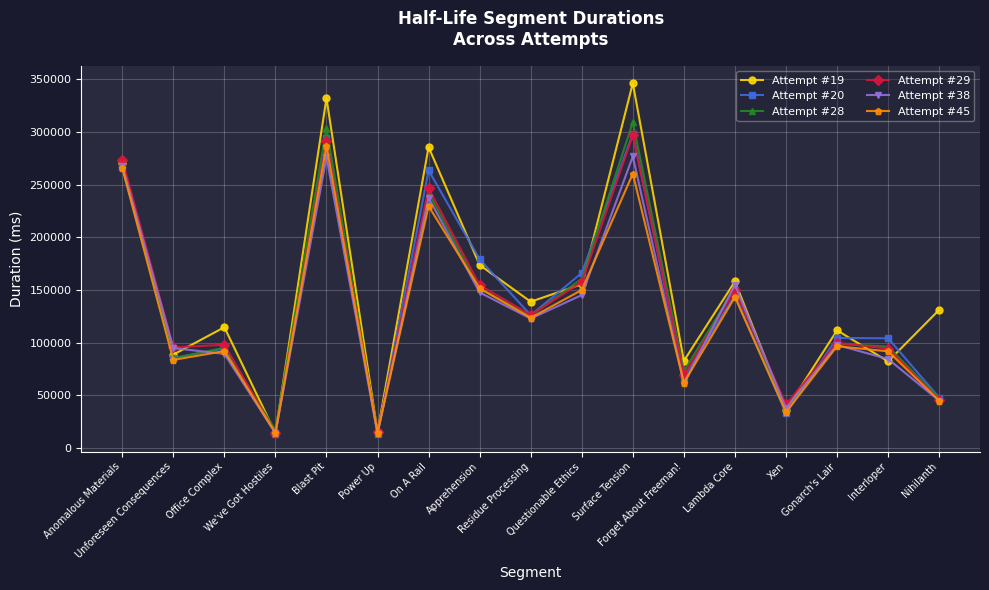

What is the value of the Attempt #45 point at the 8th from the left?

151576